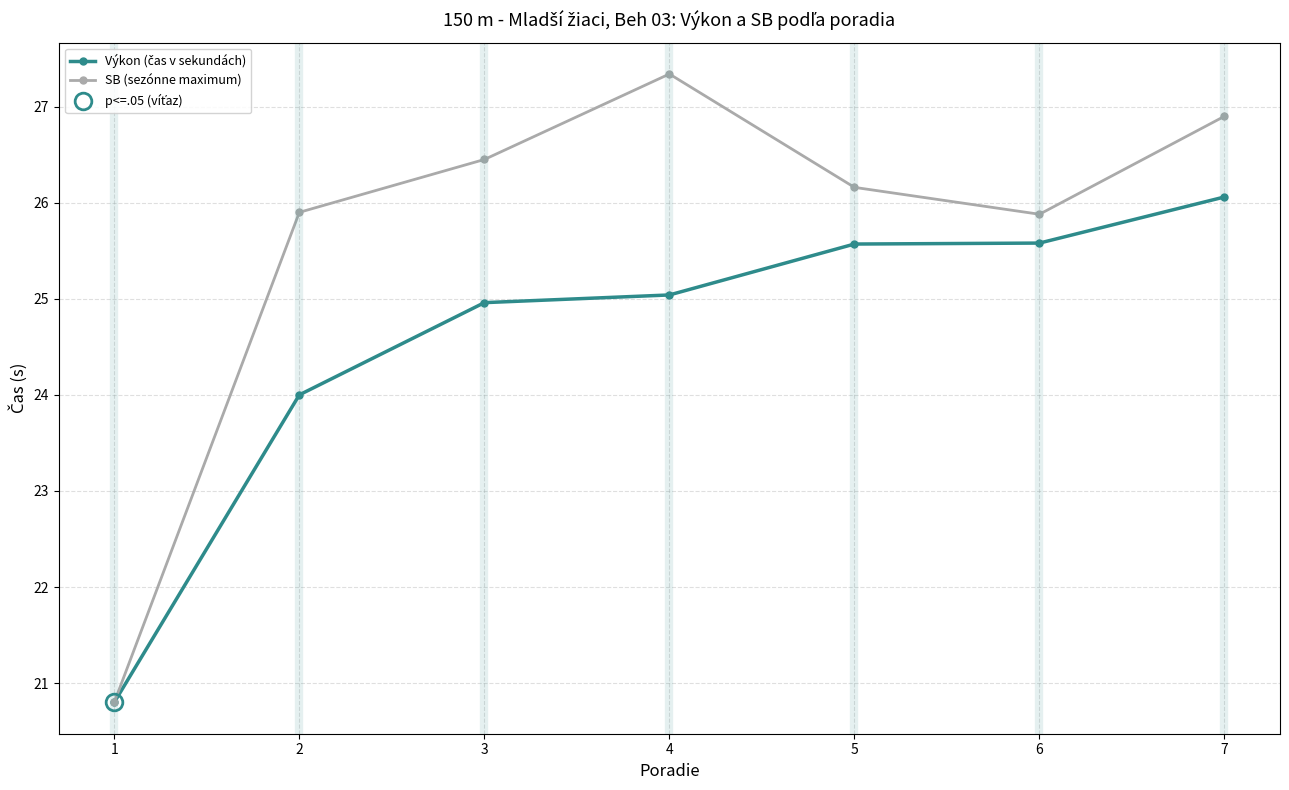

What is the sum of the SB (sezónne maximum) values at 4 and 2?

53.2